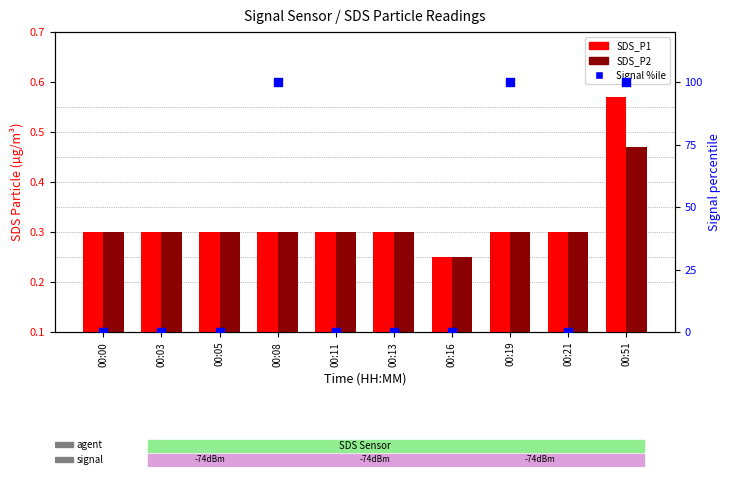

Which series contains the highest Y value?

Signal (percentile)